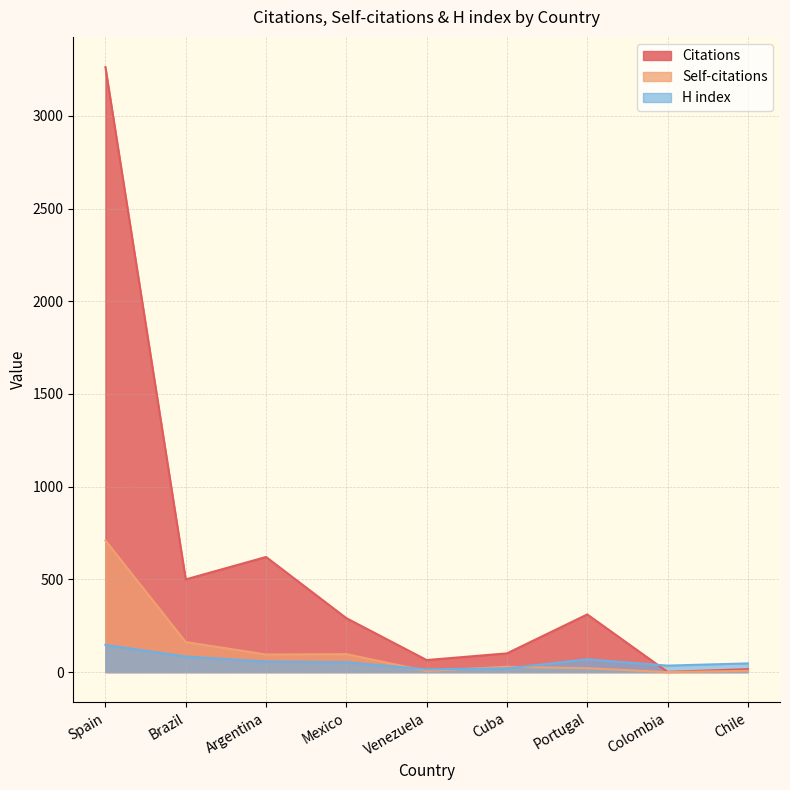

How many series are shown in this chart?

3